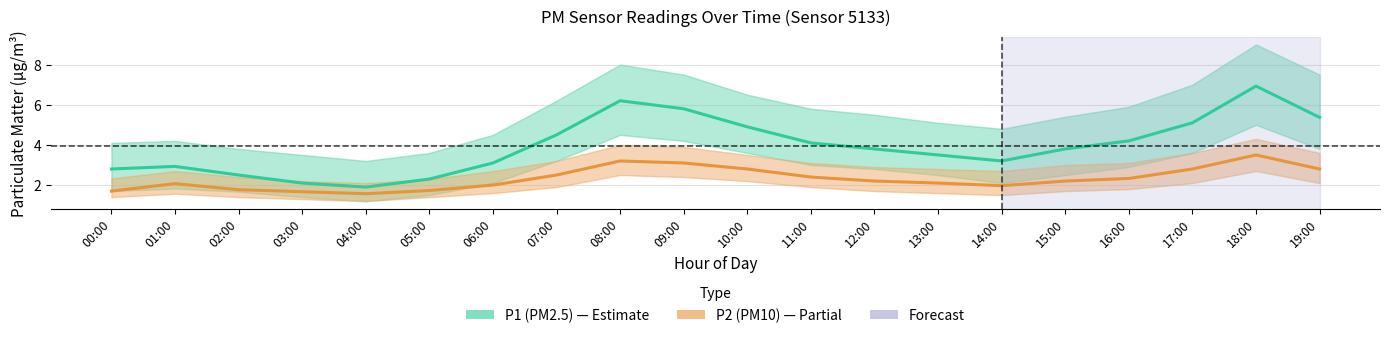

Which series has the largest total across all categories?

P1 (PM2.5)